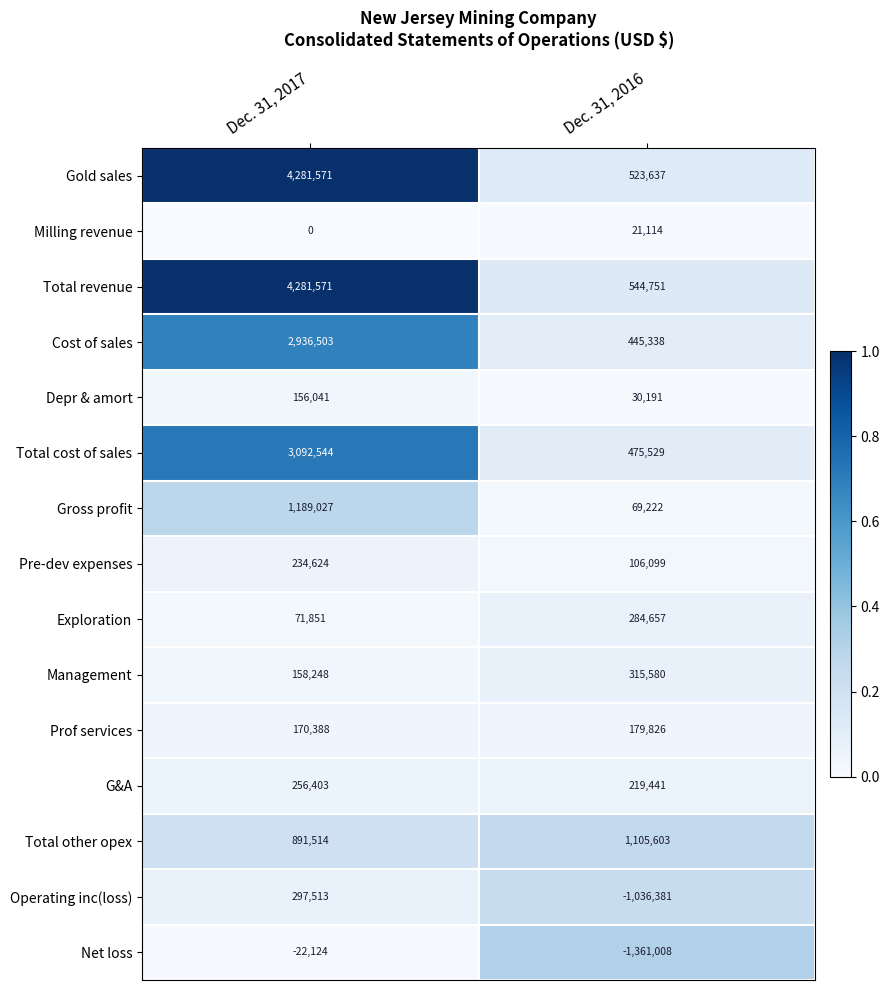

Reading left to right, extract all data points from this chart.

Gold sales: Dec. 31, 2017=4281571	Dec. 31, 2016=523637
Milling revenue: Dec. 31, 2017=0	Dec. 31, 2016=21114
Total revenue: Dec. 31, 2017=4281571	Dec. 31, 2016=544751
Cost of sales: Dec. 31, 2017=2936503	Dec. 31, 2016=445338
Depr & amort: Dec. 31, 2017=156041	Dec. 31, 2016=30191
Total cost of sales: Dec. 31, 2017=3092544	Dec. 31, 2016=475529
Gross profit: Dec. 31, 2017=1189027	Dec. 31, 2016=69222
Pre-dev expenses: Dec. 31, 2017=234624	Dec. 31, 2016=106099
Exploration: Dec. 31, 2017=71851	Dec. 31, 2016=284657
Management: Dec. 31, 2017=158248	Dec. 31, 2016=315580
Prof services: Dec. 31, 2017=170388	Dec. 31, 2016=179826
G&A: Dec. 31, 2017=256403	Dec. 31, 2016=219441
Total other opex: Dec. 31, 2017=891514	Dec. 31, 2016=1105603
Operating inc(loss): Dec. 31, 2017=297513	Dec. 31, 2016=-1036381
Net loss: Dec. 31, 2017=-22124	Dec. 31, 2016=-1361008